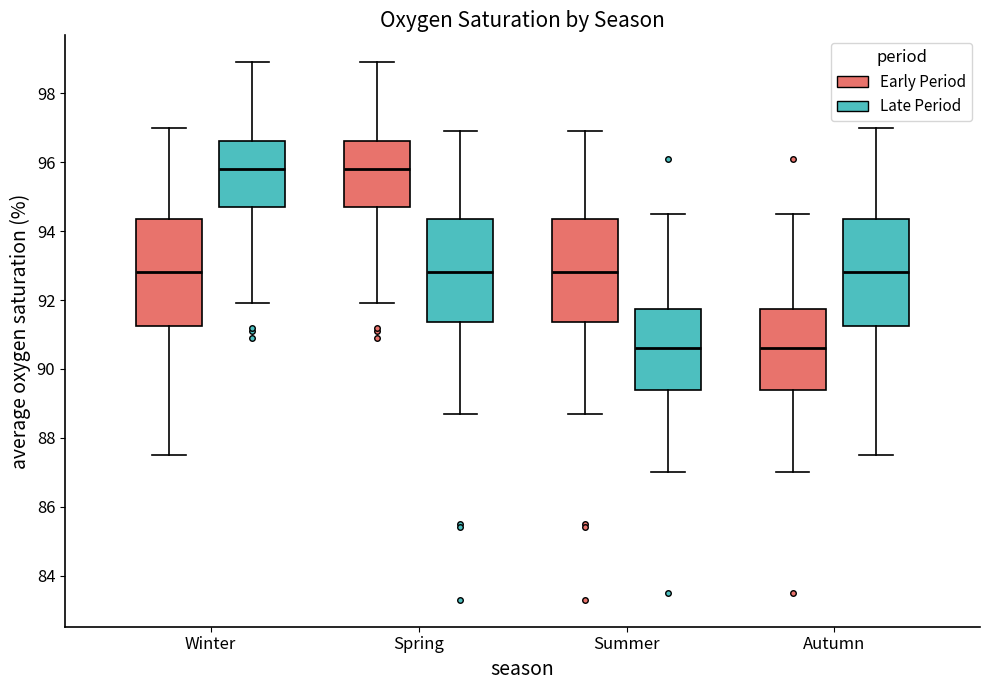

Reading left to right, transcribe this box plot: for each box, give where its median line is, the range the box spans, and where its two whiskers end, as read against the y-axis. The values are not printed on the chart, so give them approximately, as read against the axis.

Winter (Early Period): median 92.8, box 91.2 to 94.4, whiskers 87.6 to 97.0
Winter (Late Period): median 95.8, box 94.8 to 96.6, whiskers 92.0 to 99.0
Spring (Early Period): median 95.8, box 94.8 to 96.6, whiskers 92.0 to 99.0
Spring (Late Period): median 92.8, box 91.4 to 94.4, whiskers 88.8 to 97.0
Summer (Early Period): median 92.8, box 91.4 to 94.4, whiskers 88.8 to 97.0
Summer (Late Period): median 90.6, box 89.4 to 91.8, whiskers 87.0 to 94.6
Autumn (Early Period): median 90.6, box 89.4 to 91.8, whiskers 87.0 to 94.6
Autumn (Late Period): median 92.8, box 91.2 to 94.4, whiskers 87.6 to 97.0